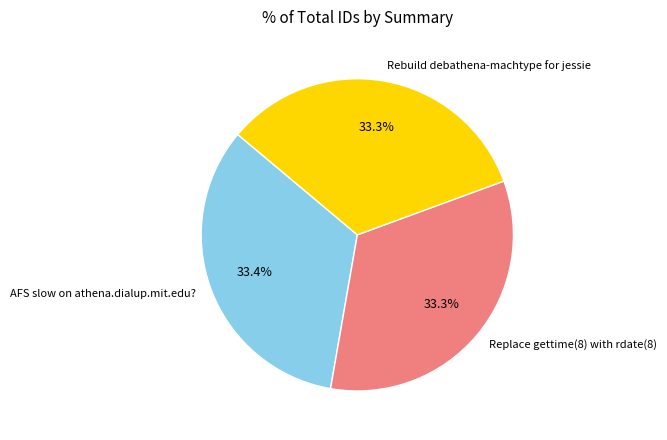

Combined, what portion of the pie is Rebuild debathena-machtype for jessie and Replace gettime(8) with rdate(8)?

66.6%